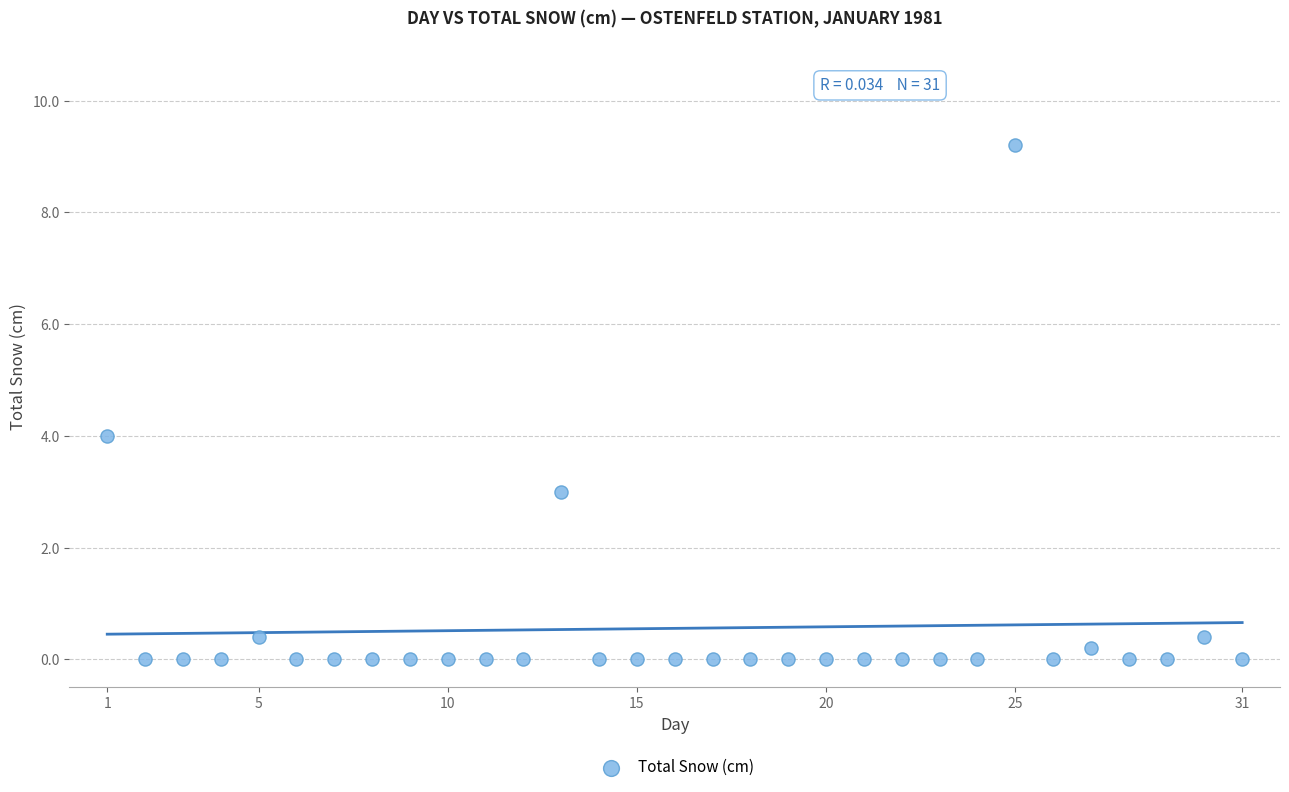

What is the range of X values (max minus min)?

30.0